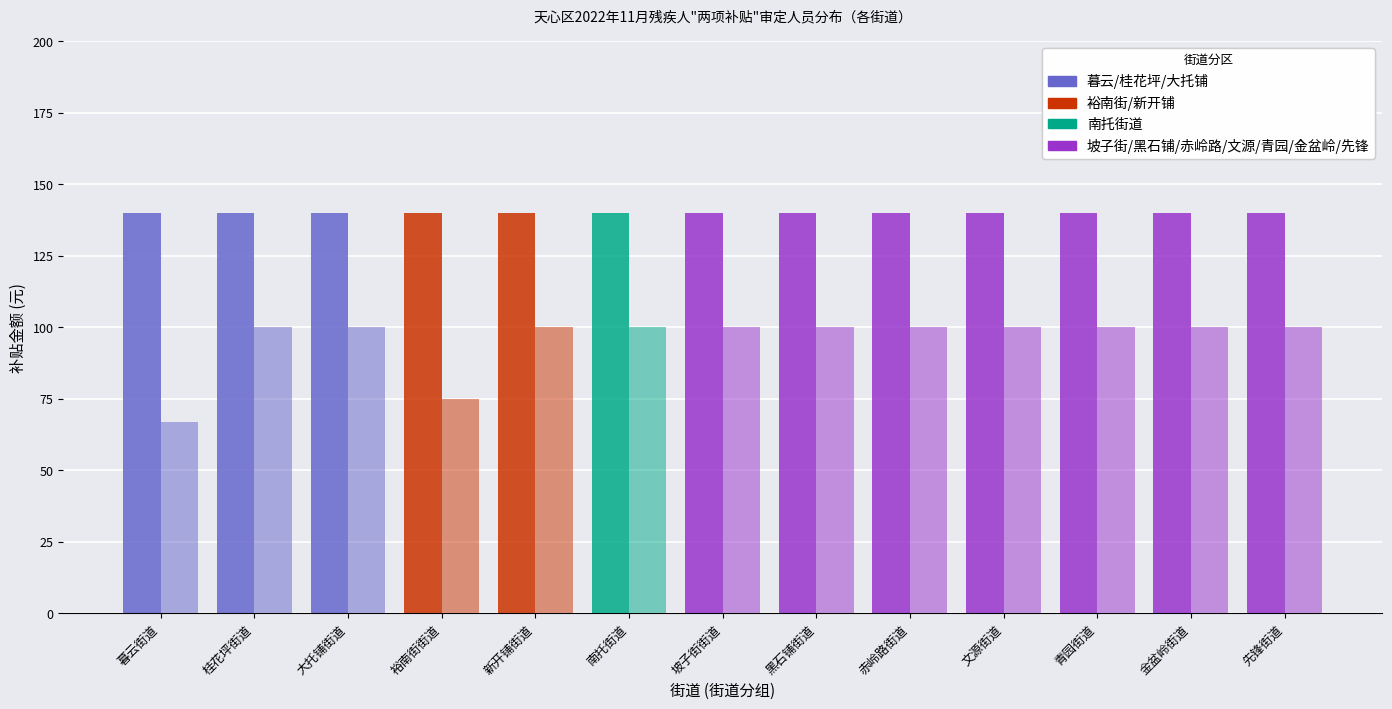

How many categories are shown in the chart?

13